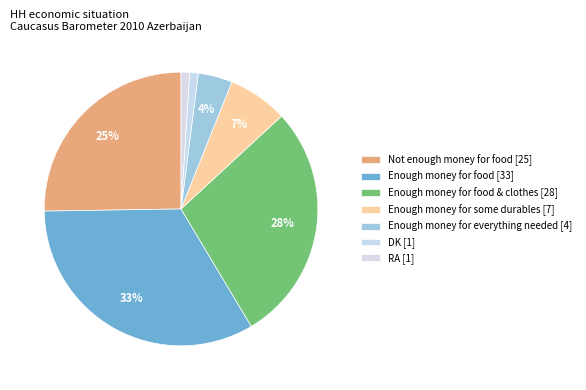

How many slices are in this pie chart?

7